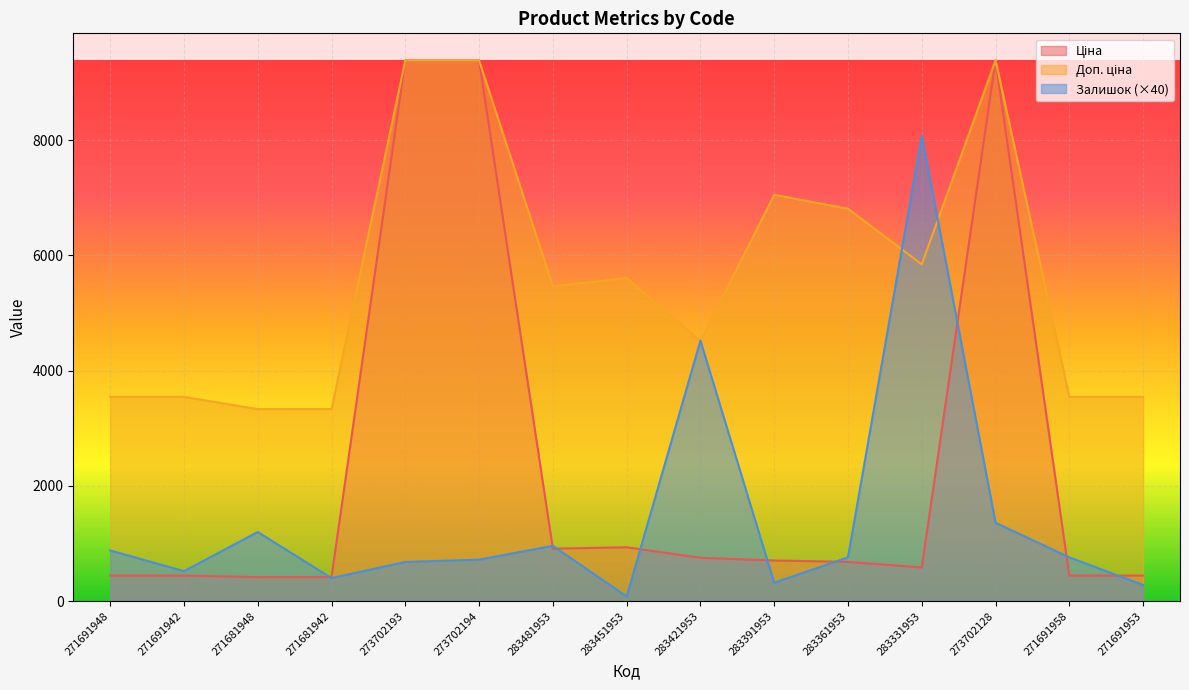

Reading left to right, extract all data points from this chart.

Ціна: 271691948=443.1	271691942=443.1	271681948=416.6	271681942=416.6	273702193=9384.0	273702194=9384.0	283481953=910.4	283451953=934.5	283421953=752.2	283391953=705.1	283361953=681.0	283331953=584.4	273702128=9384.0	271691958=443.1	271691953=443.1
Доп. ціна: 271691948=3545.0	271691942=3545.0	271681948=3332.5	271681942=3332.5	273702193=9384.0	273702194=9384.0	283481953=5462.3	283451953=5607.2	283421953=4513.3	283391953=7051.3	283361953=6809.8	283331953=5843.9	273702128=9384.0	271691958=3545.0	271691953=3545.0
Залишок: 271691948=880.0	271691942=520.0	271681948=1200.0	271681942=400.0	273702193=680.0	273702194=720.0	283481953=960.0	283451953=80.0	283421953=4520.0	283391953=320.0	283361953=760.0	283331953=8080.0	273702128=1360.0	271691958=760.0	271691953=280.0